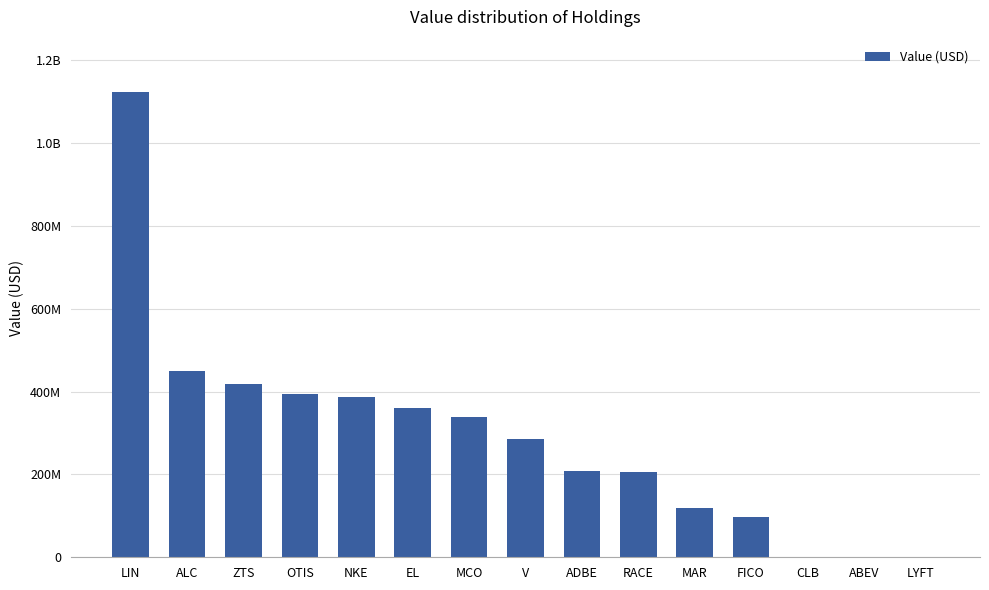

Reading right to left, transcribe all the data shown in this chart.

0	0	0	97197000	118327000	206642000	207151000	286349000	337673000	360838000	386693000	394569000	418624000	448918000	1122985000